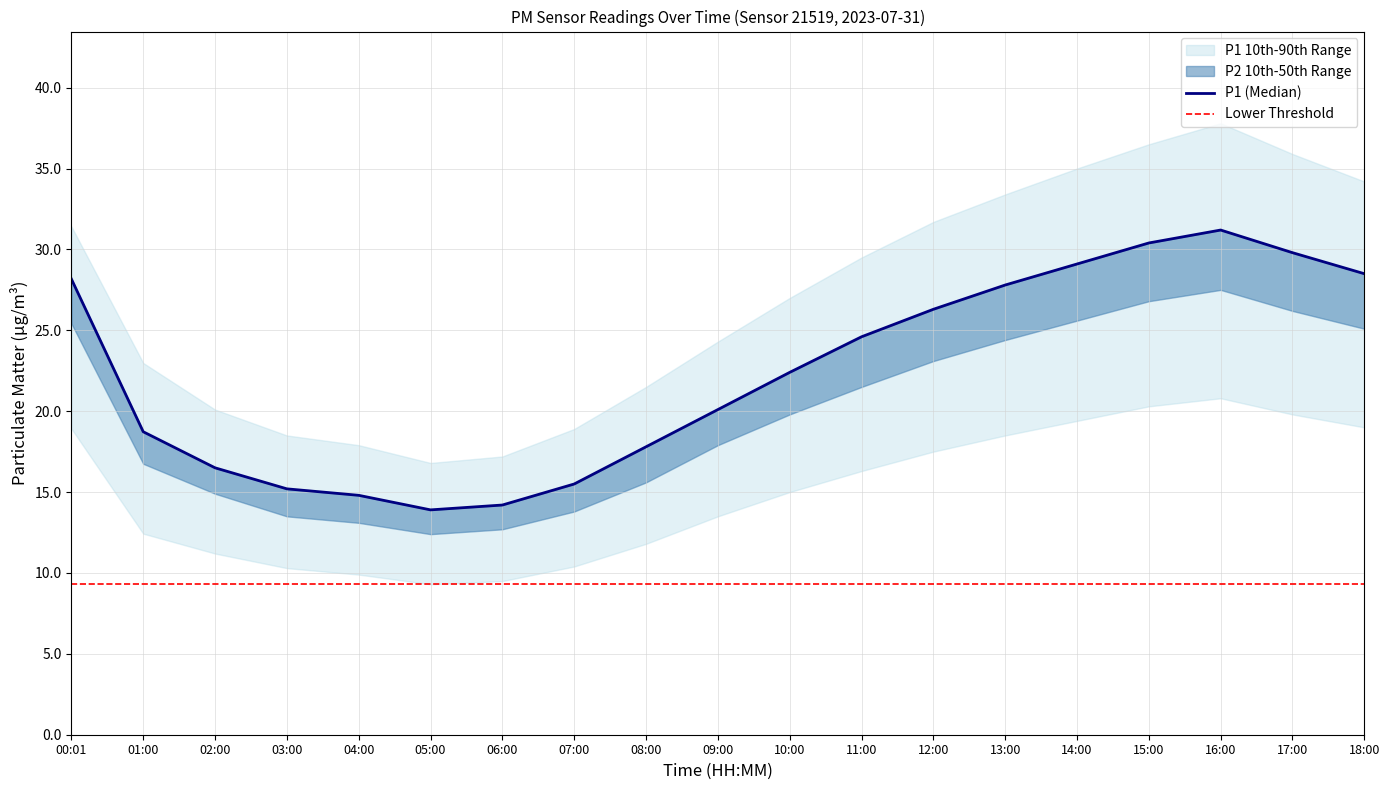

Where does the P2_lower series first go above 15?

00:01